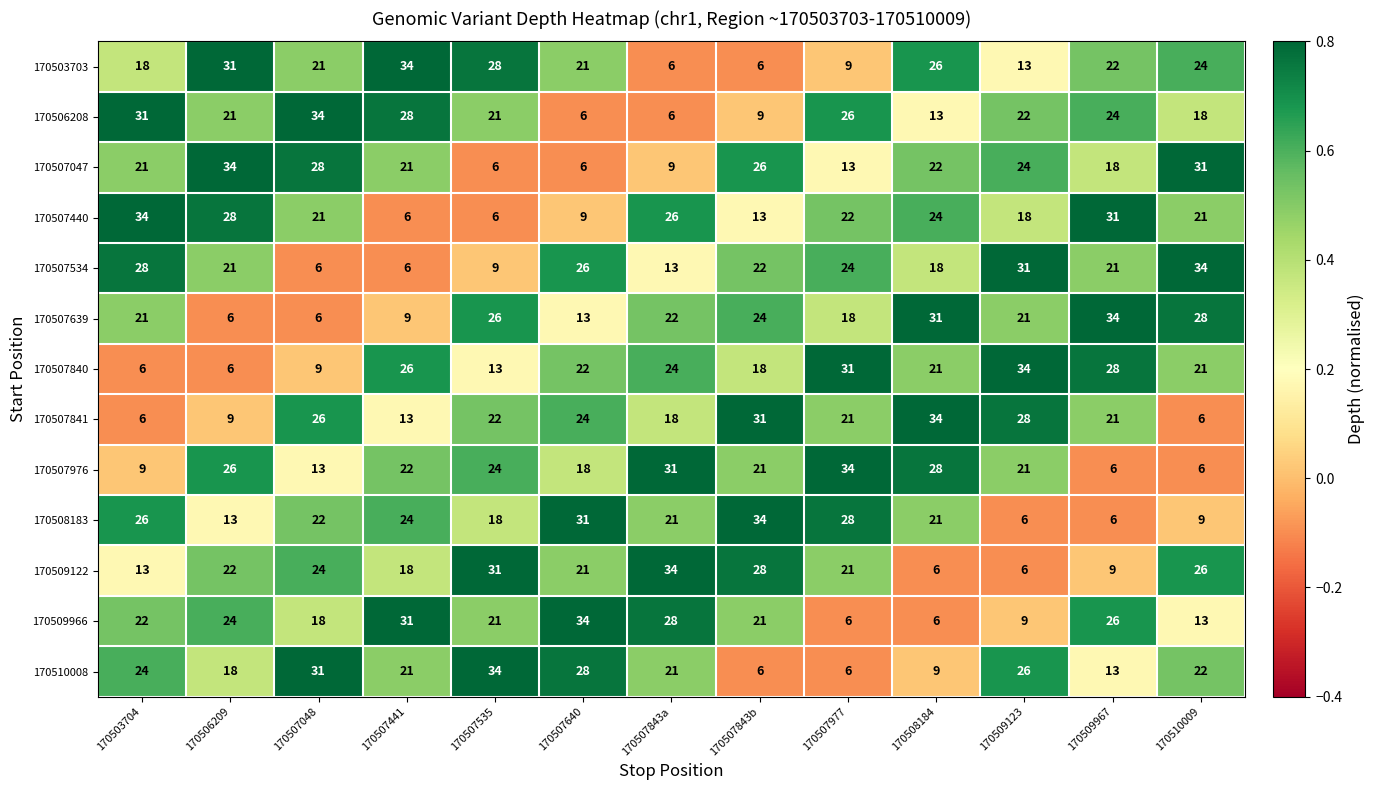

The value of 170508183 at 170509967 is 2. True or false?

False